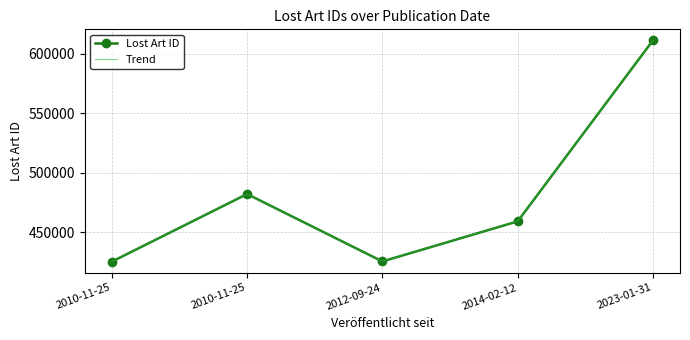

What is the label of the 5th point from the left?

2023-01-31